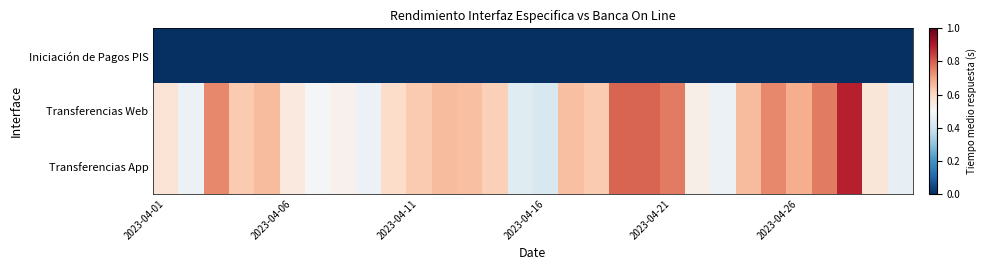

List the series in order of their peak value, highest first.

Transferencias Web, Transferencias App, Iniciación de Pagos PIS